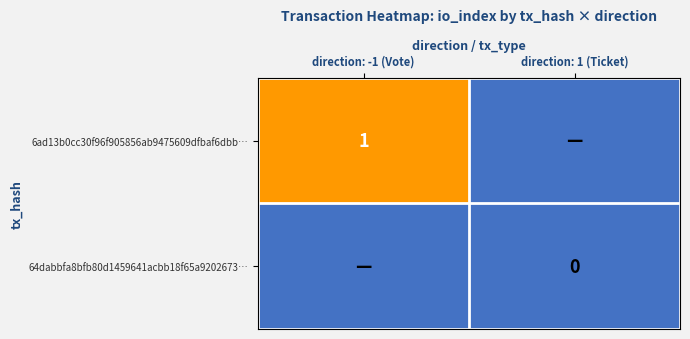

The 6ad13b0cc30f96f905856ab9475609dfbaf6dbb… series shows 0 at direction: 1 (Ticket). True or false?

False